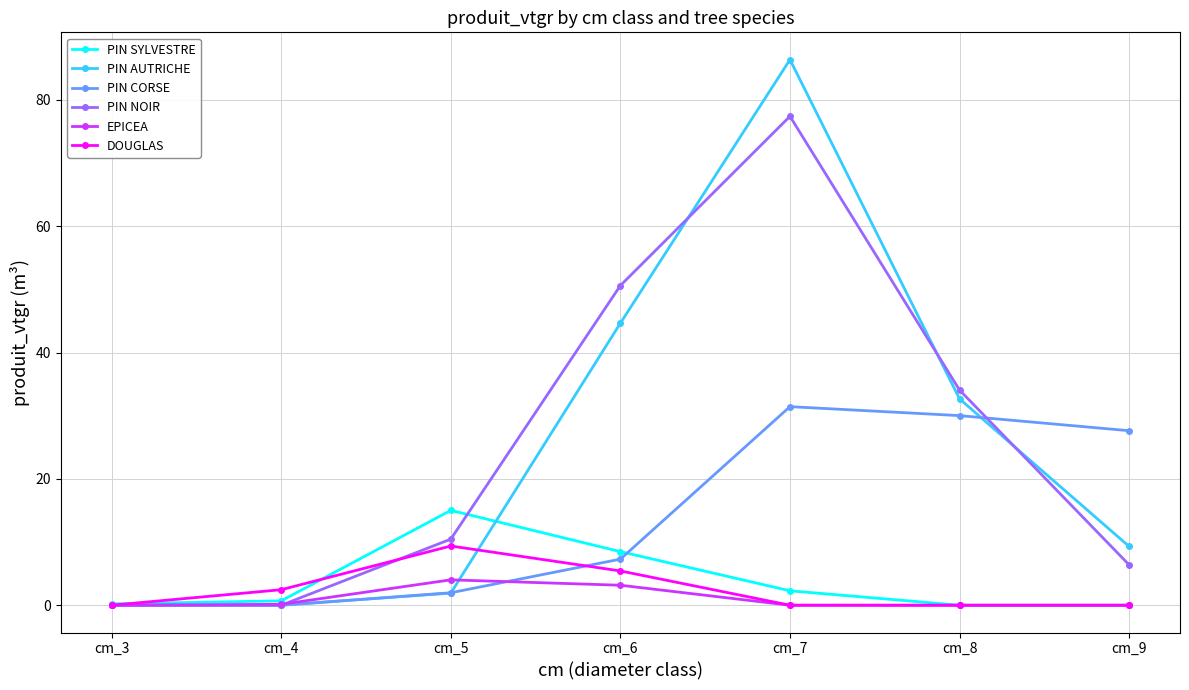

What is the difference between the maximum and second lowest values in the PIN NOIR series?

77.4